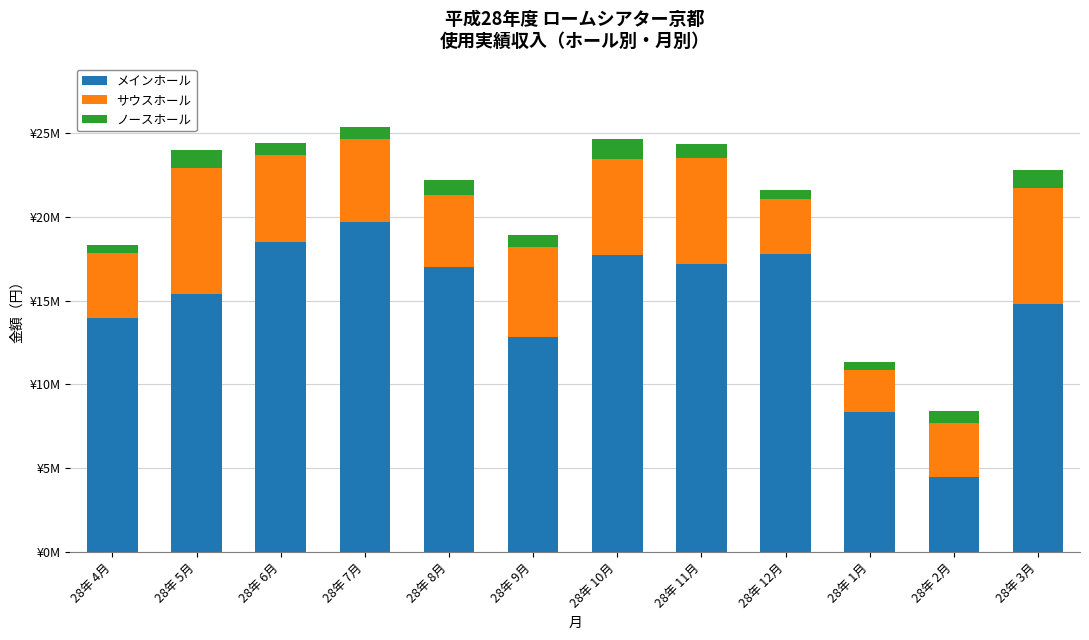

What are all the series names shown in the legend?

メインホール, サウスホール, ノースホール